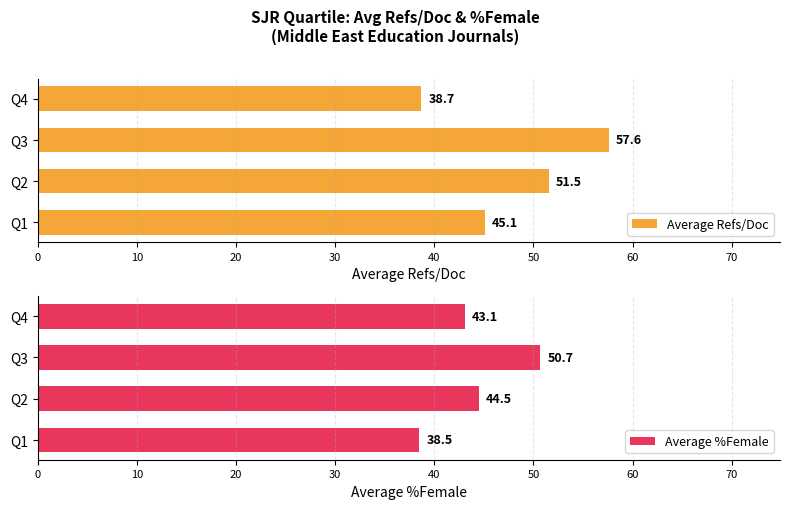

Rank the series by their maximum value, from lowest to highest.

Average %Female, Average Refs/Doc